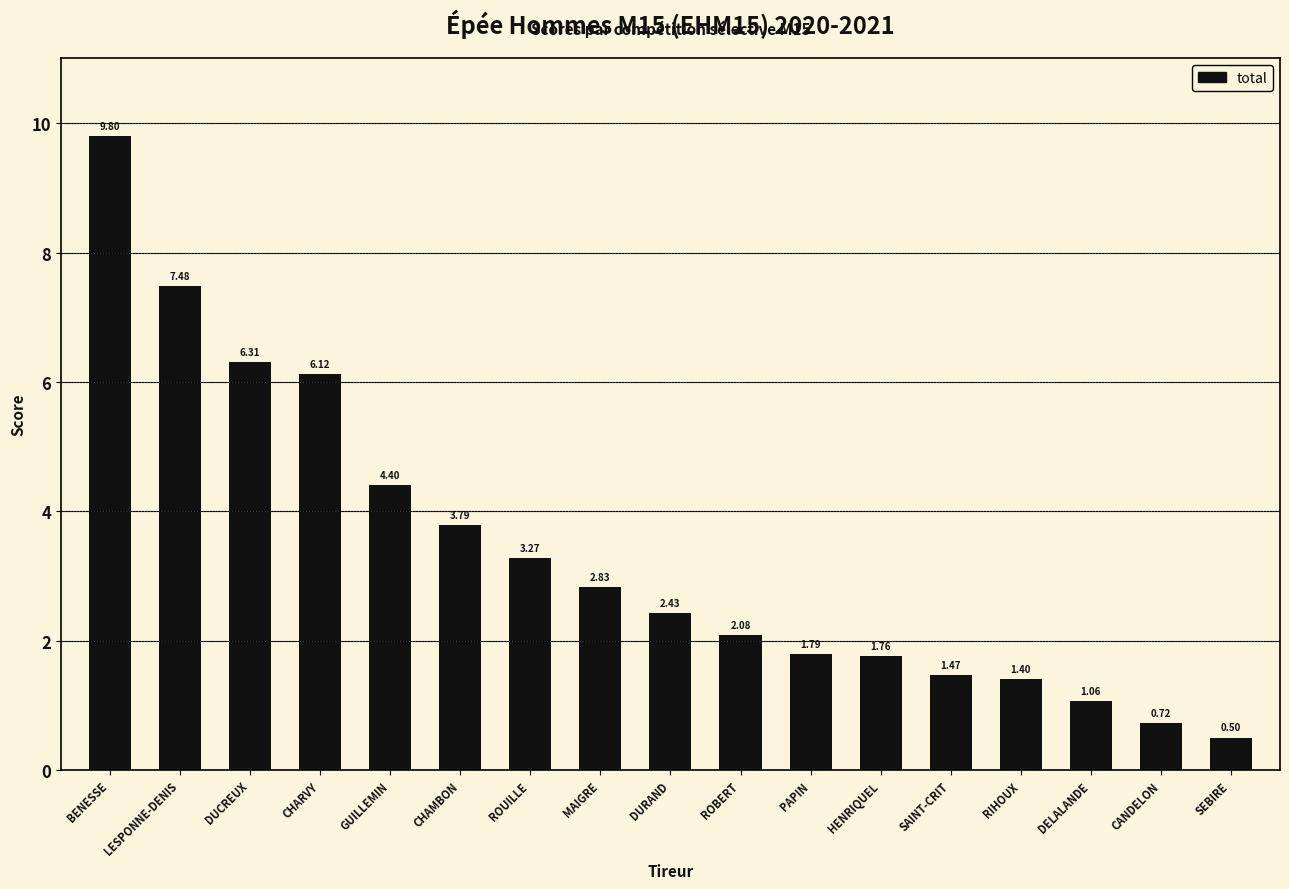

The chart shows a value of 1.1 at CANDELON. True or false?

False